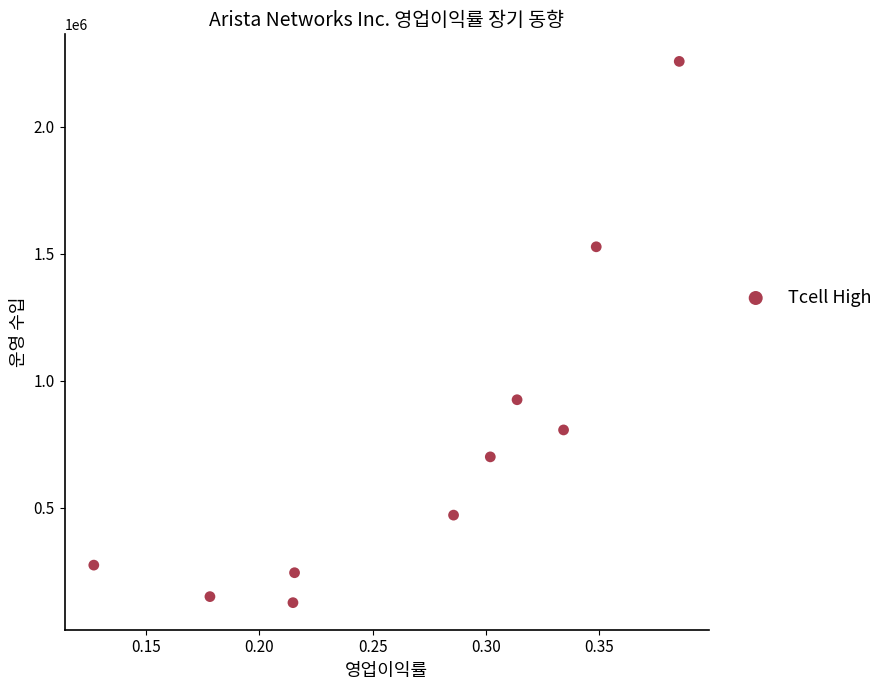

What Y value in the scatter plot is closest to 1191381?

924739